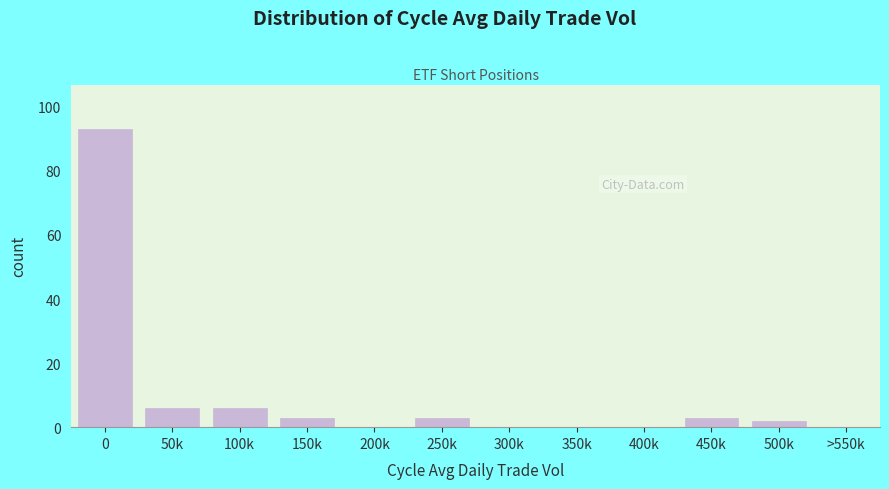

Reading left to right, list all the values displayed in this chart.

0=93	50k=6	100k=6	150k=3	200k=0	250k=3	300k=0	350k=0	400k=0	450k=3	500k=2	>550k=0